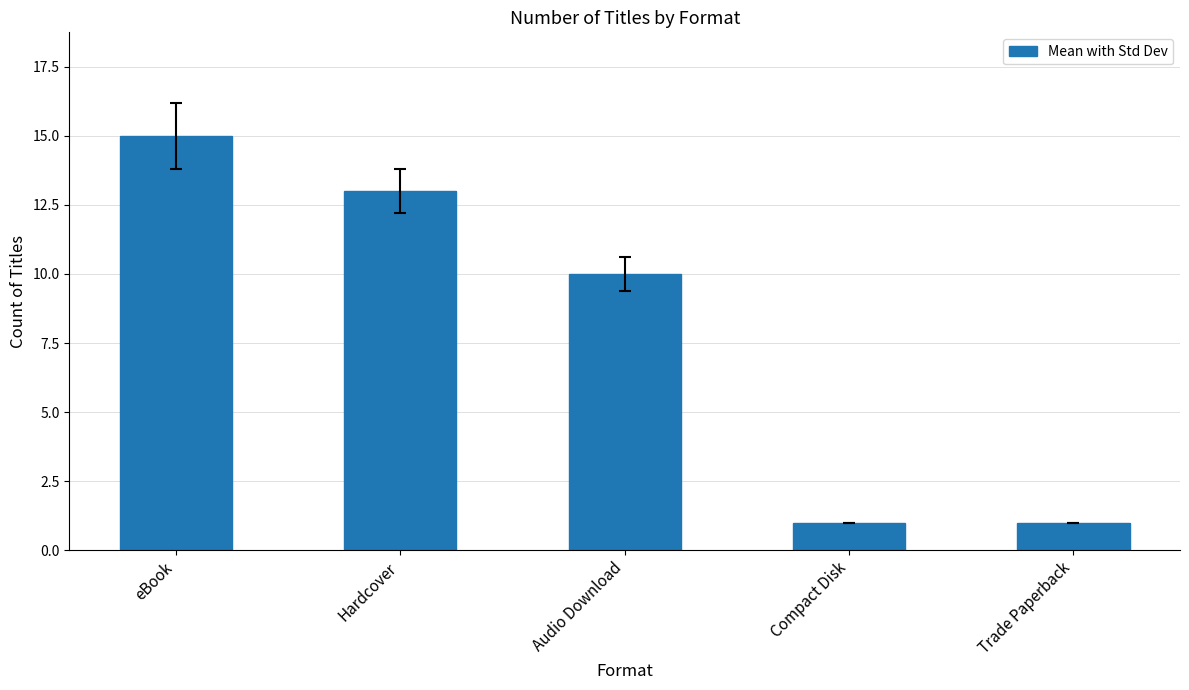

How many series are shown in this chart?

1